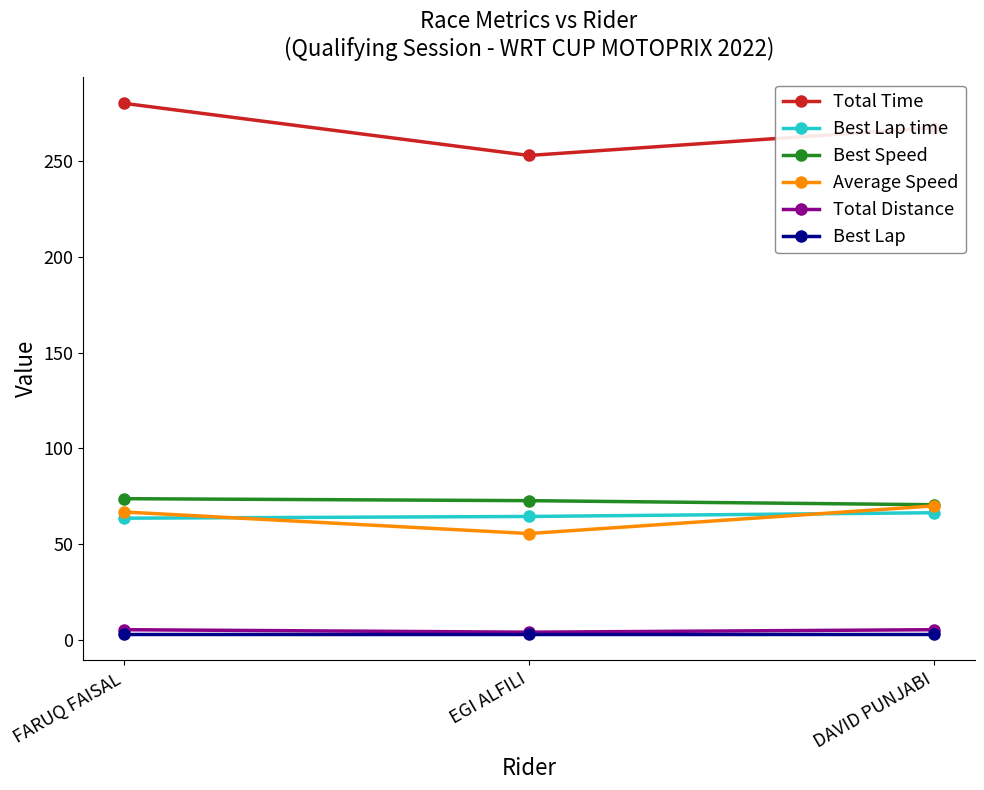

Count the number of categories in the chart.

3